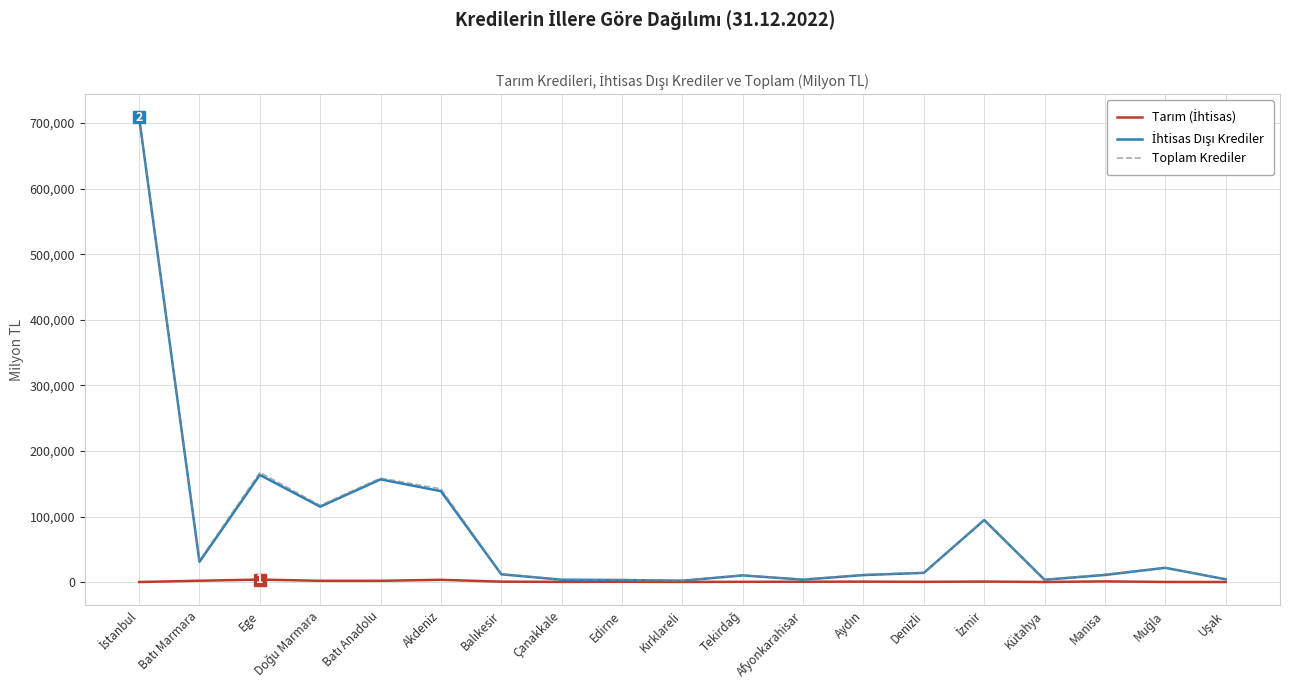

What is the maximum value for Toplam Krediler?

708625.7